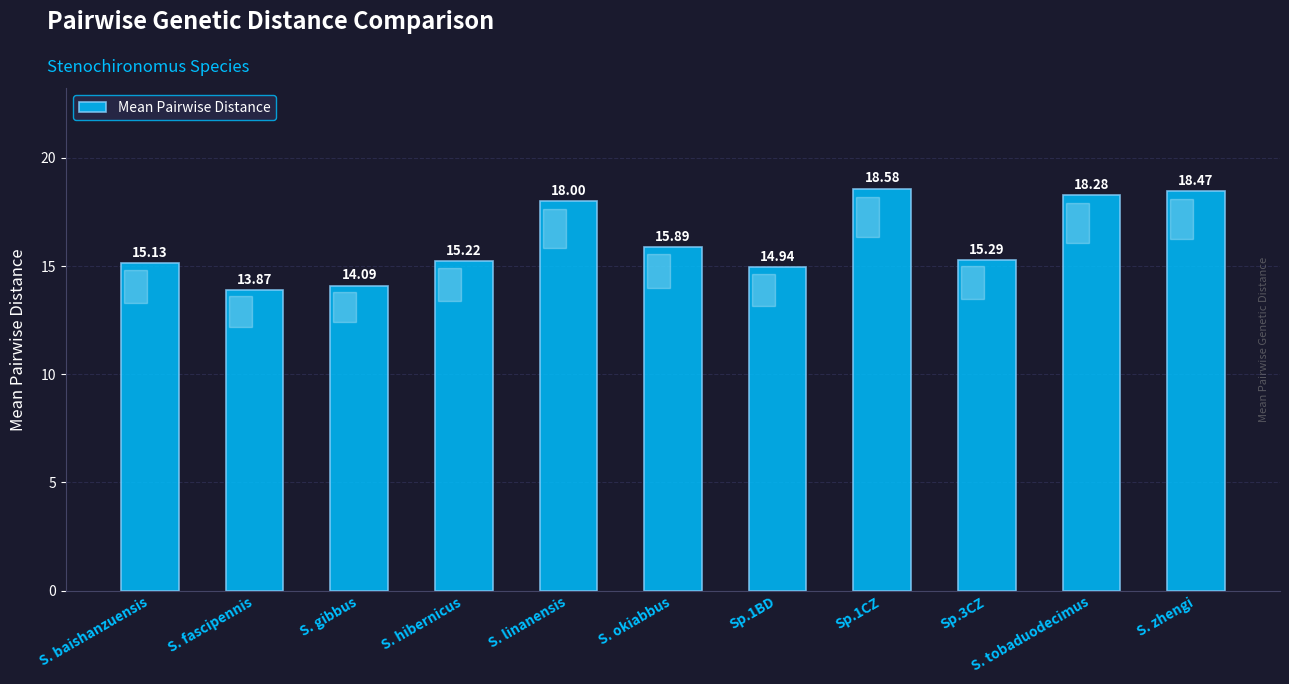

How many values are below 15?

3